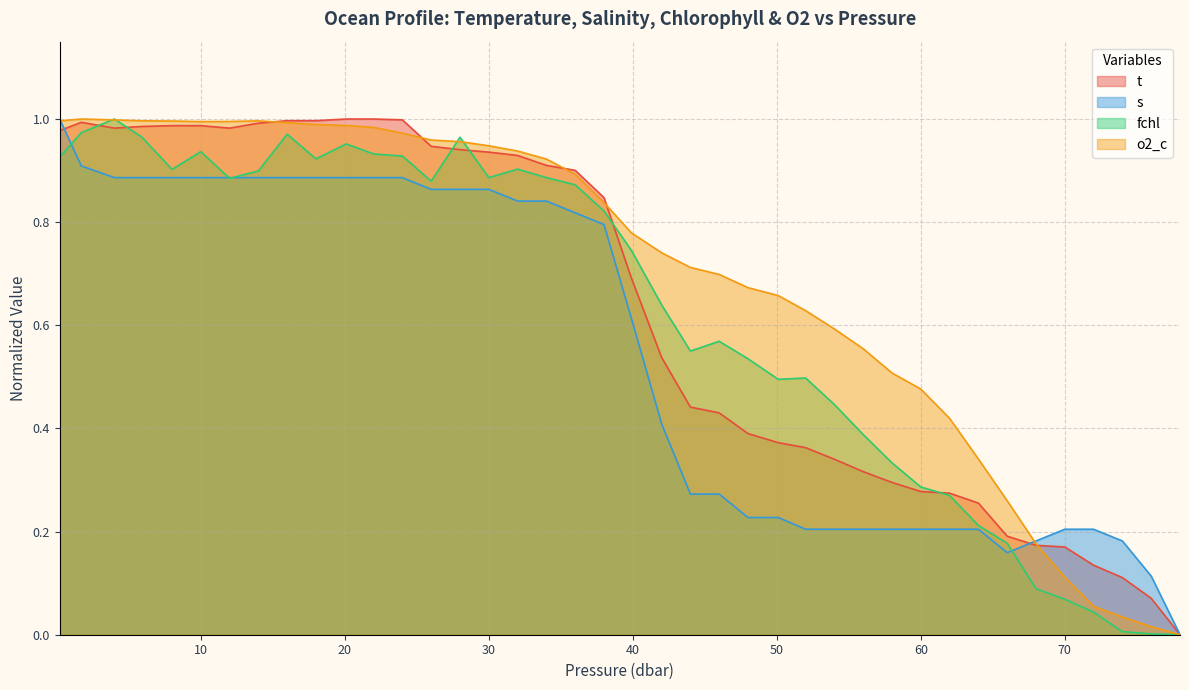

What are all the series names shown in the legend?

t, s, fchl, o2_c